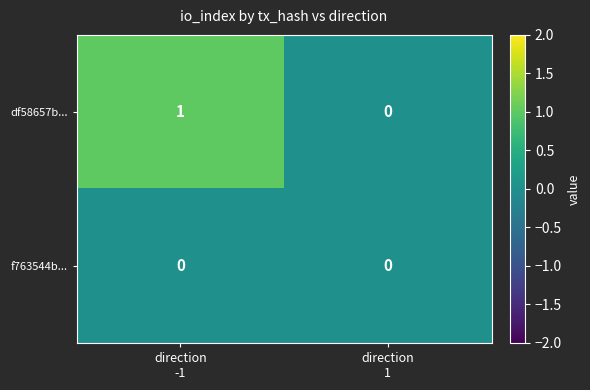

How many categories are shown in the chart?

2